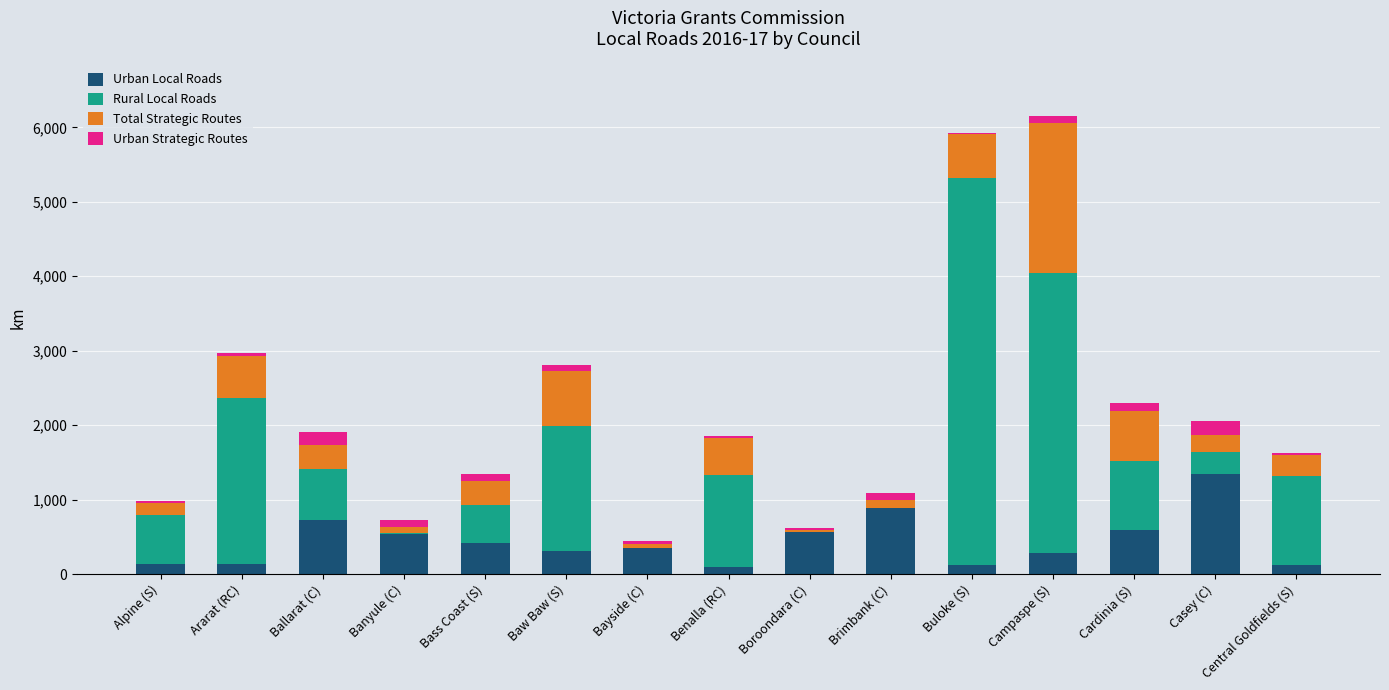

True or false: Urban Local Roads has a value of 179.2 at Banyule (C).

False